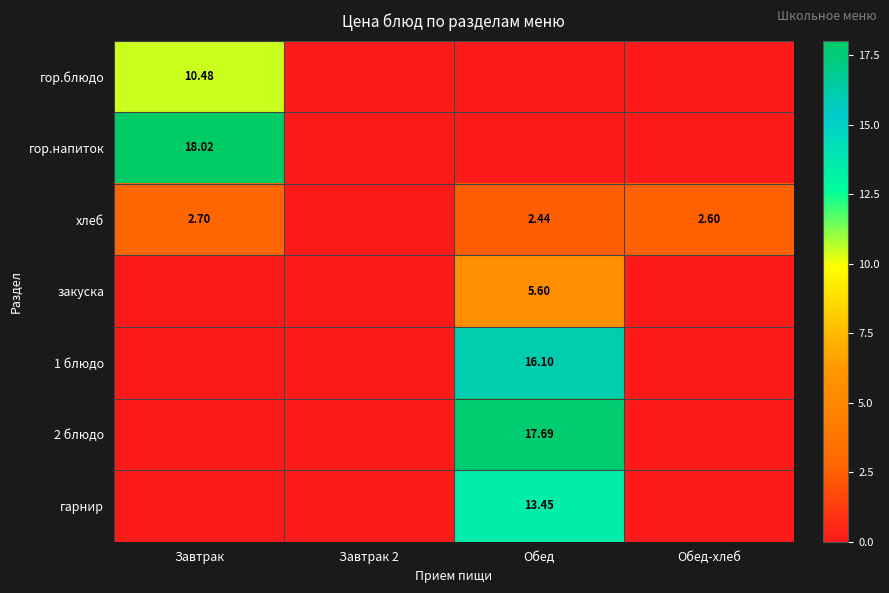

Is it true that 1 блюдо equals 5.1 at Обед-хлеб?

False